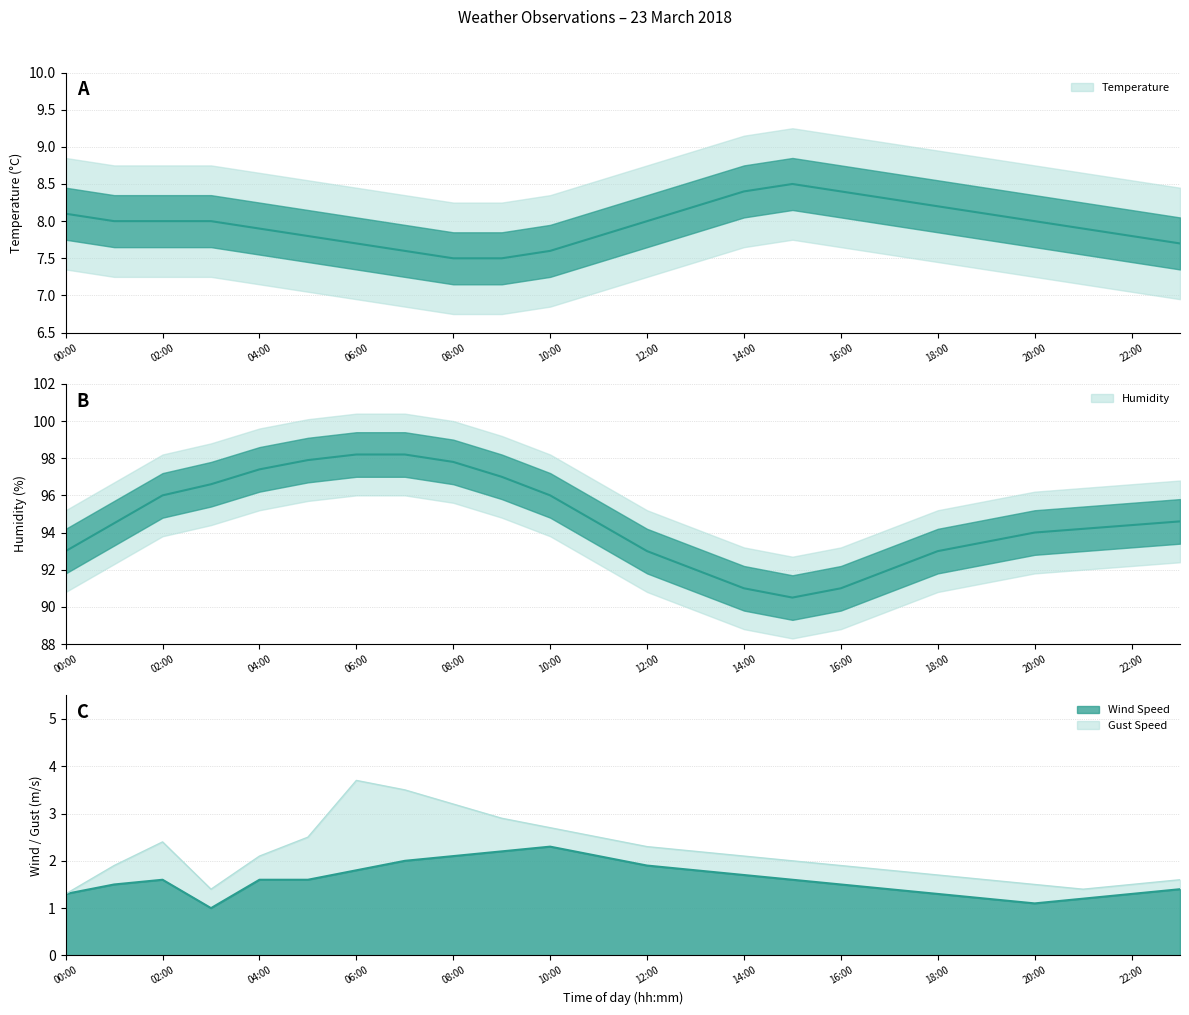

The value of Temperature at 22:00 is 1.8. True or false?

False